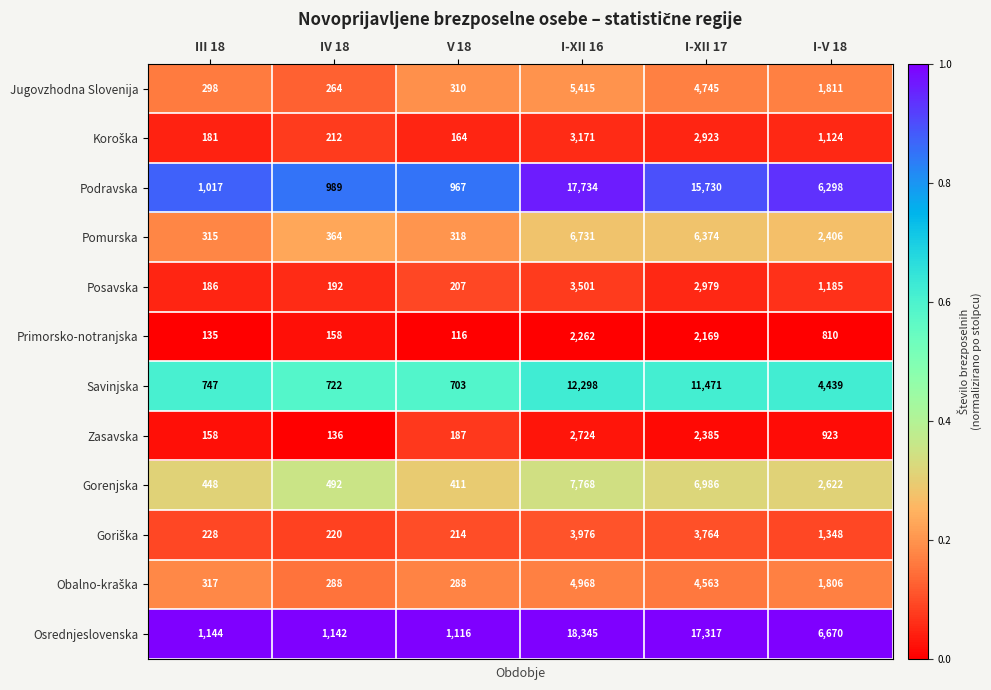

Where does the Gorenjska series first go above 2622?

I-XII 16